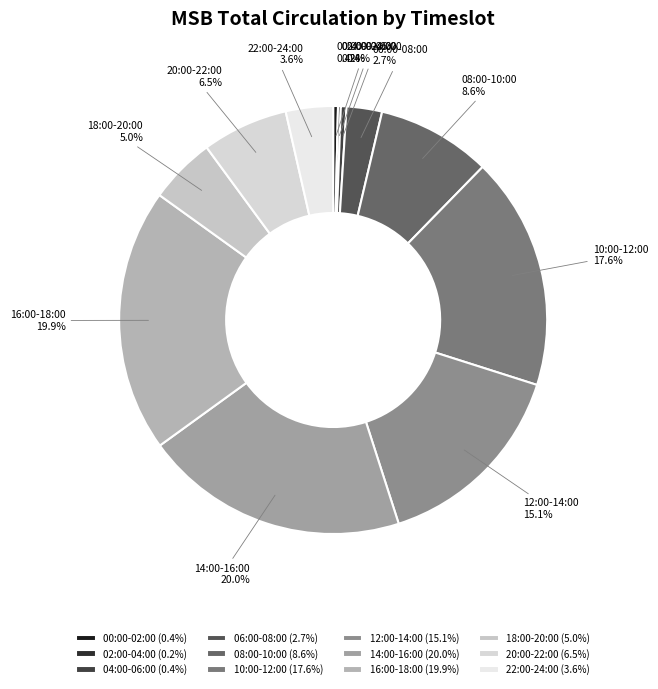

What percentage is NOT represented by 08:00-10:00?

91.4%